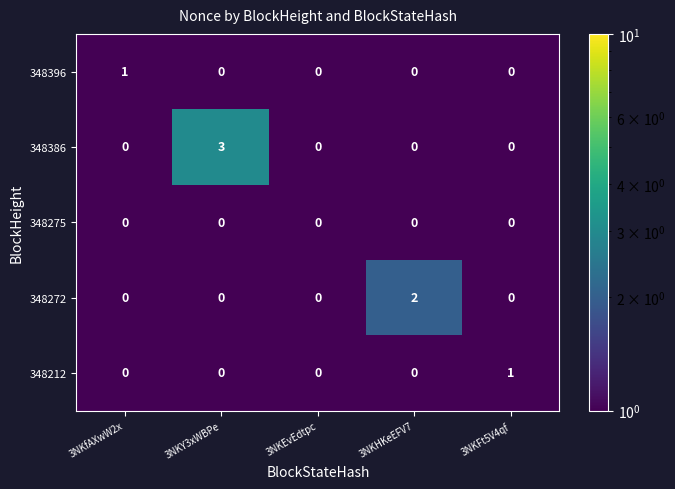

Which series has the largest range (max minus min)?

348386